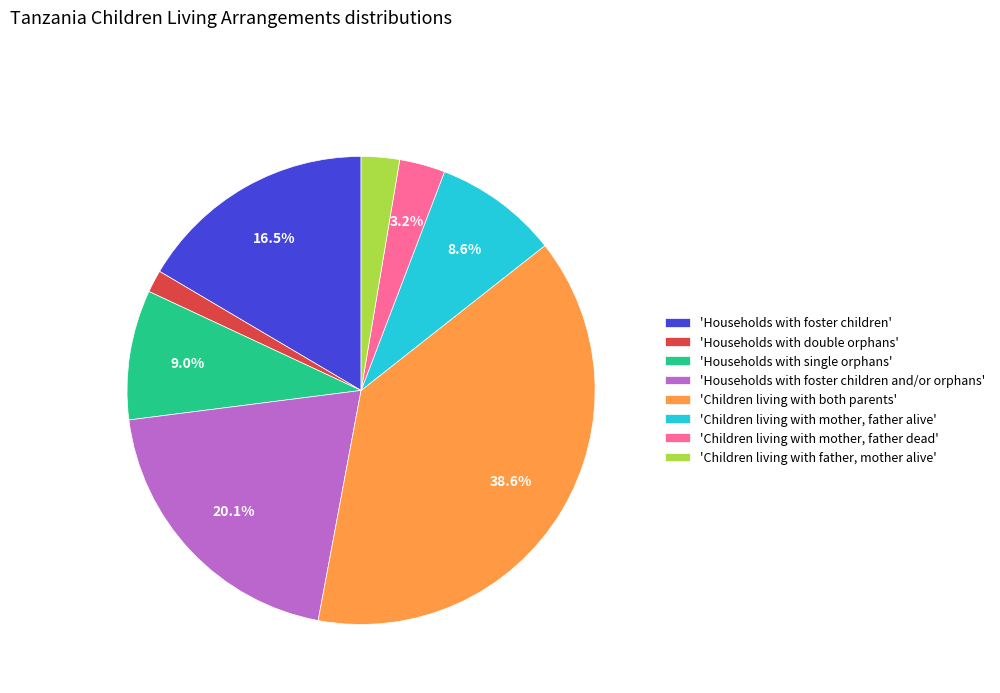

What portion of the pie excludes 'Children living with mother, father alive'?

91.4%